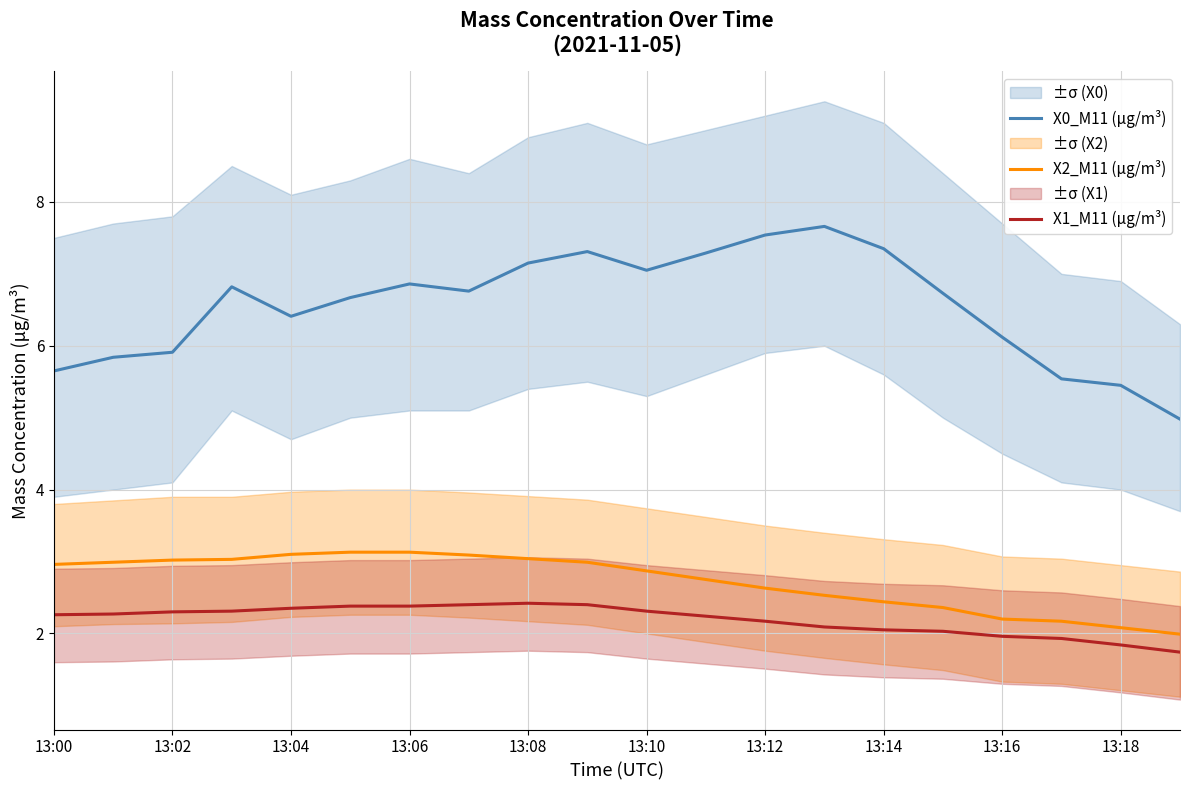

True or false: X2_M11 (μg/m³) and X0_M11 (μg/m³) intersect in this chart.

False